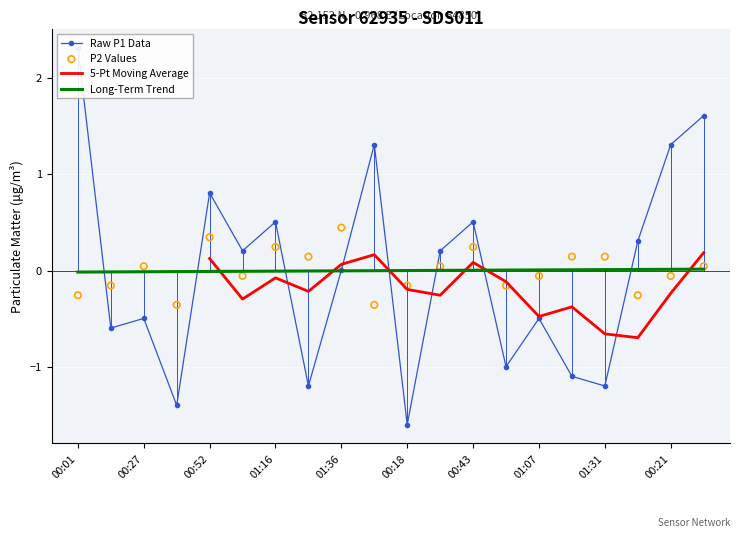

Which series has the largest total across all categories?

Long-Term Trend